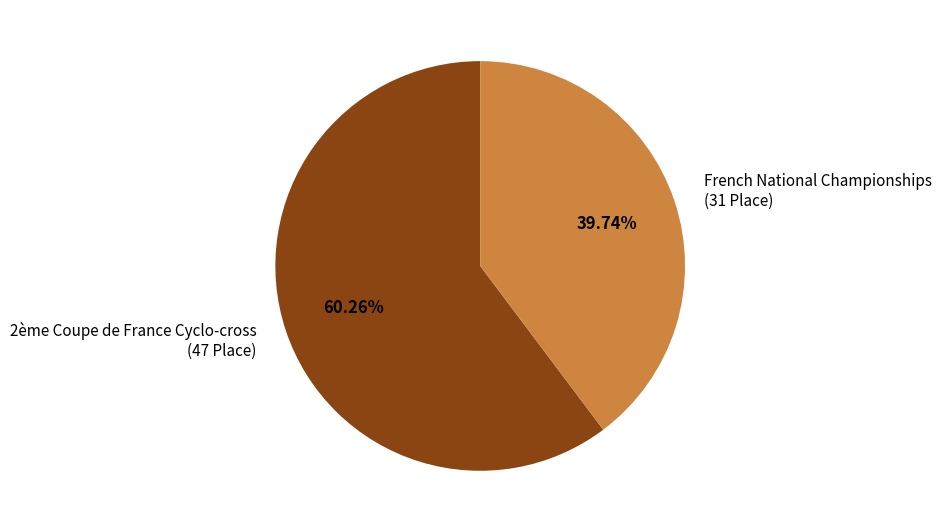

What percentage is the French National Championships slice, to the nearest percent?

40%